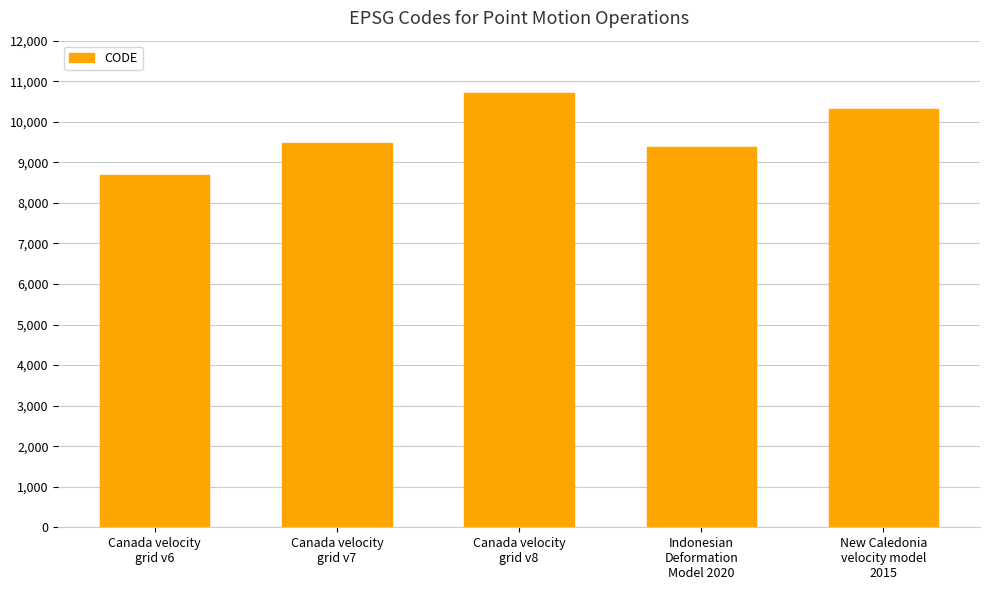

Reading left to right, what are all the values shown in this chart?

8676	9483	10707	9375	10323